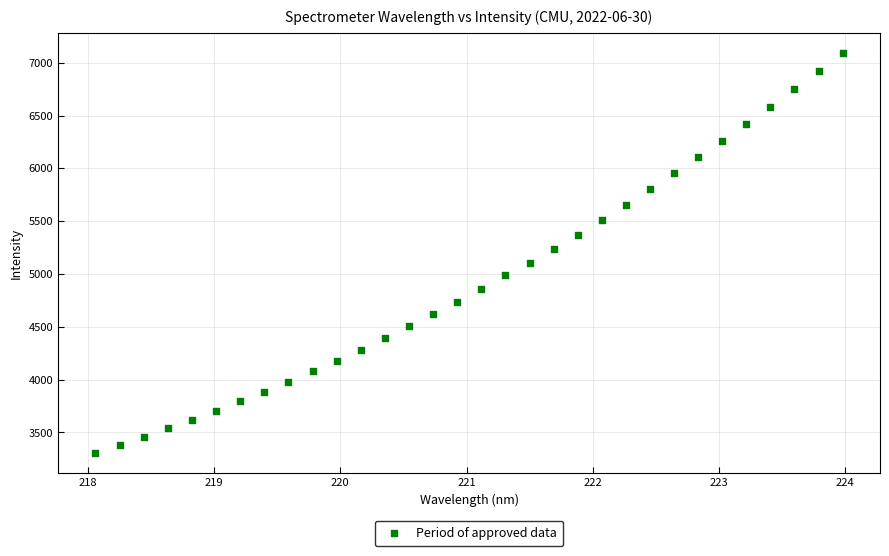

What is the range of X values (max minus min)?

5.9